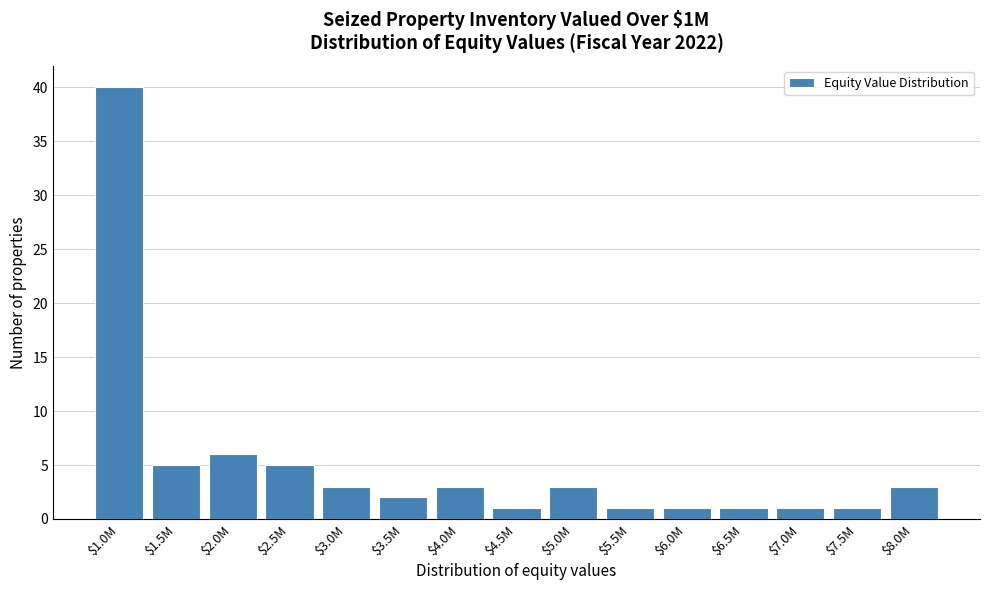

Reading left to right, extract all data points from this chart.

40	5	6	5	3	2	3	1	3	1	1	1	1	1	3